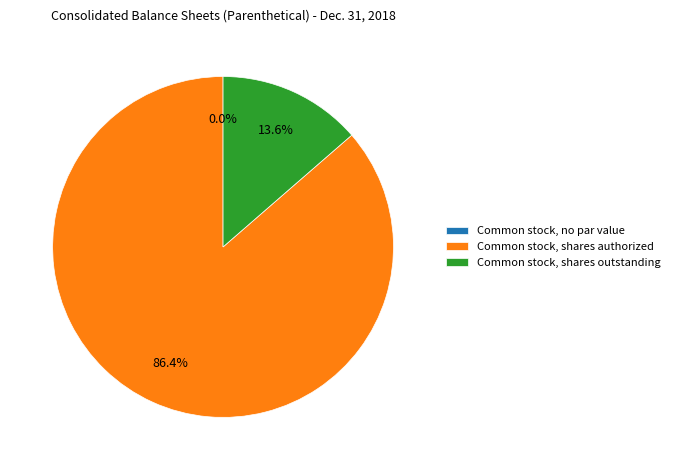

Is it true that Common stock, shares authorized is 86% of the pie?

True